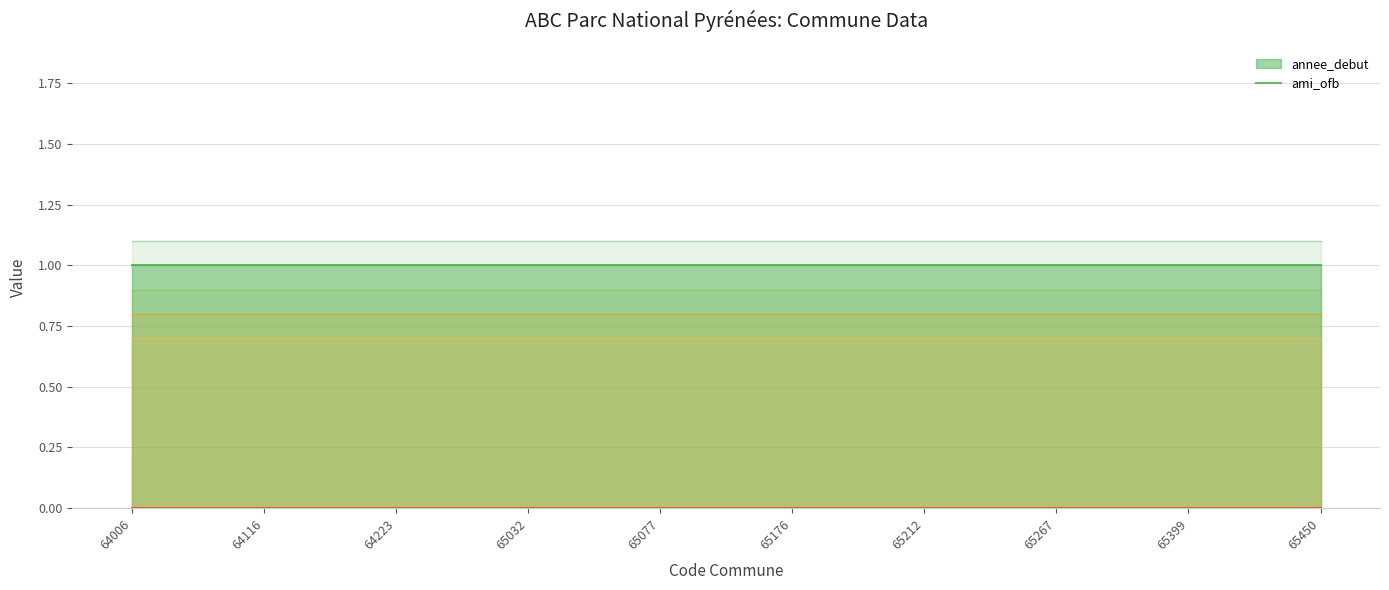

Which has a higher value, 65267 or 64006?

65267